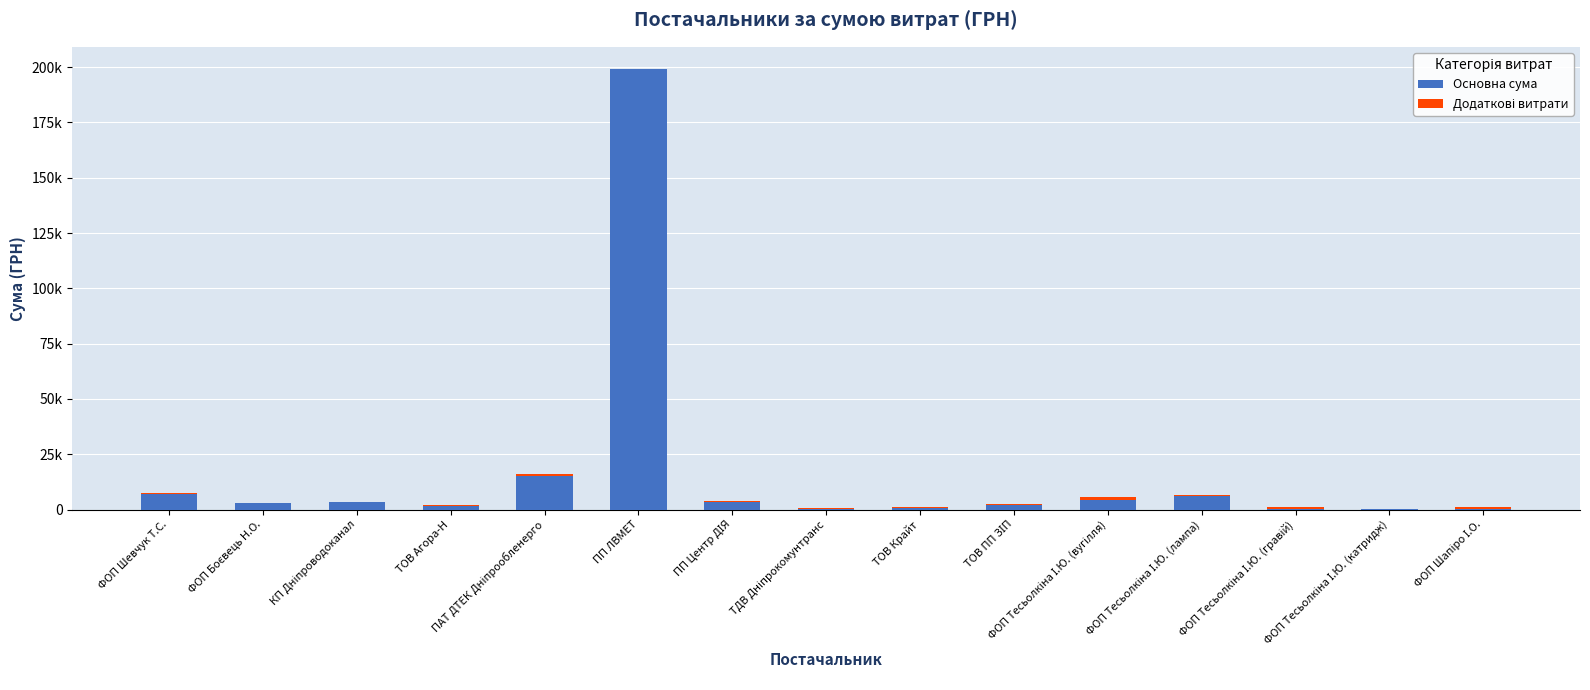

What are all the series names shown in the legend?

Основна сума, Додаткові витрати